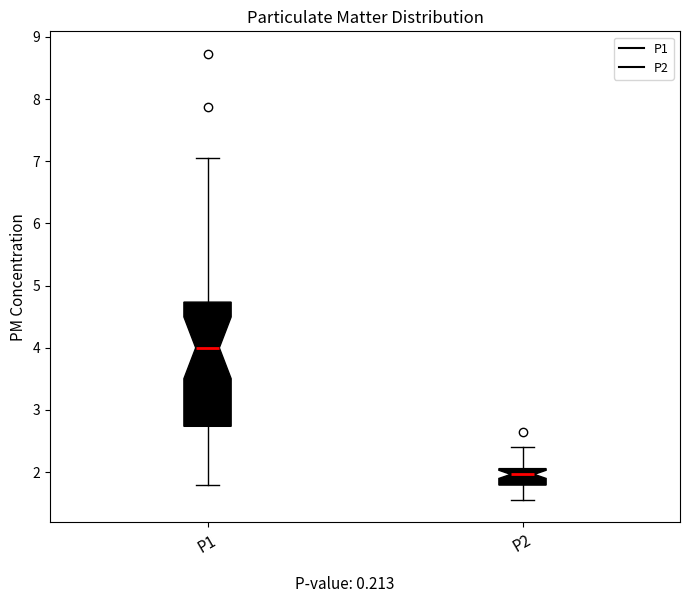

Comparing the boxes themselves (not the whiskers), which one is the tallest?

P1